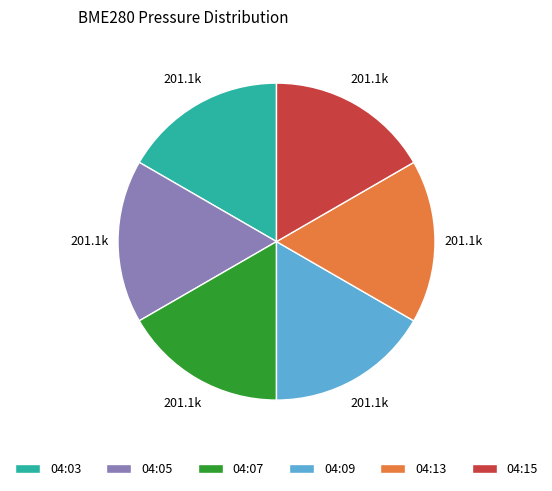

True or false: 04:13 accounts for 17% of the total.

True